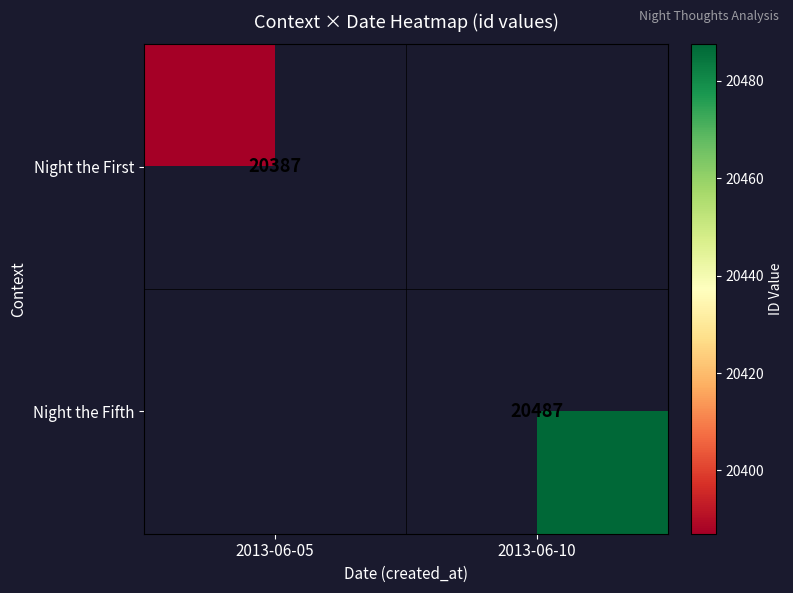

Is the value of Night the Fifth at 2013-06-10 greater than the value of Night the First at 2013-06-05?

Yes